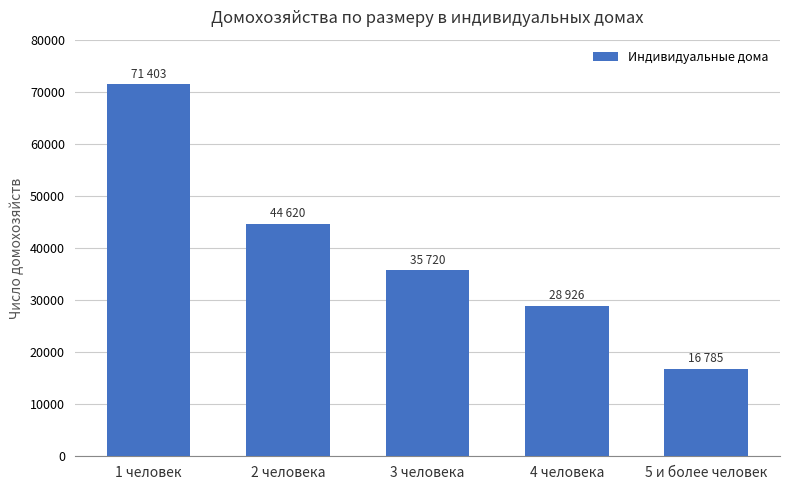

What is the sum of all values?

197454